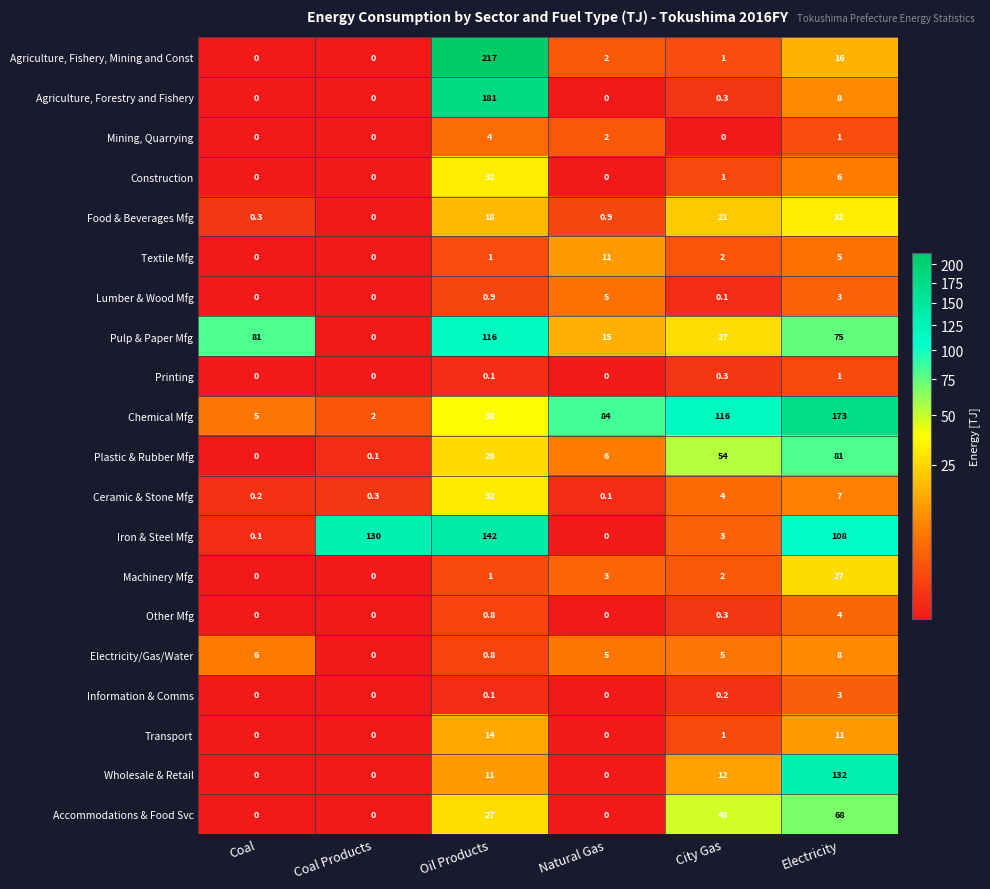

Count the number of data series in this chart.

20